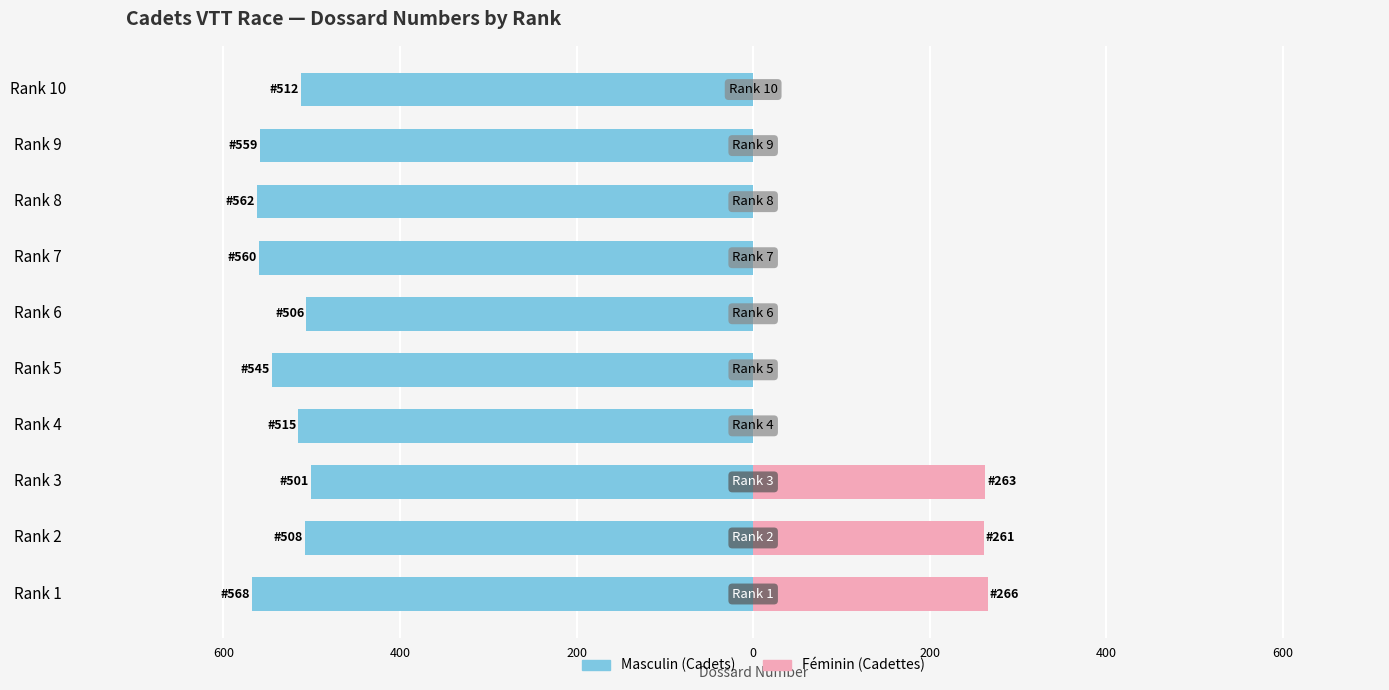

At how many categories does at least one series exceed -441?

10